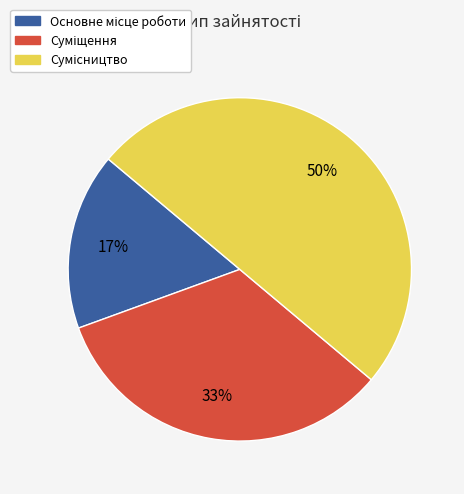

To the nearest percent, what is the average slice percentage?

33%